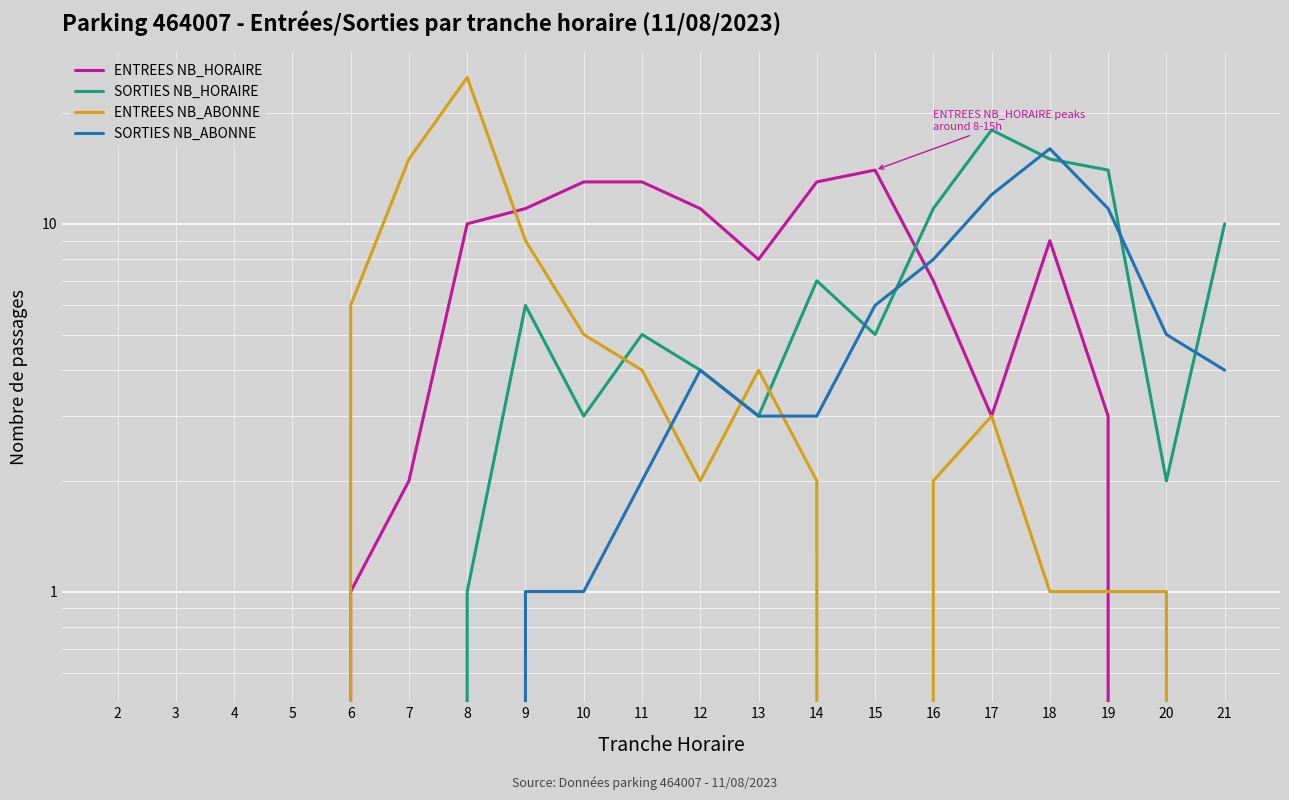

How many lines are shown in the chart?

4